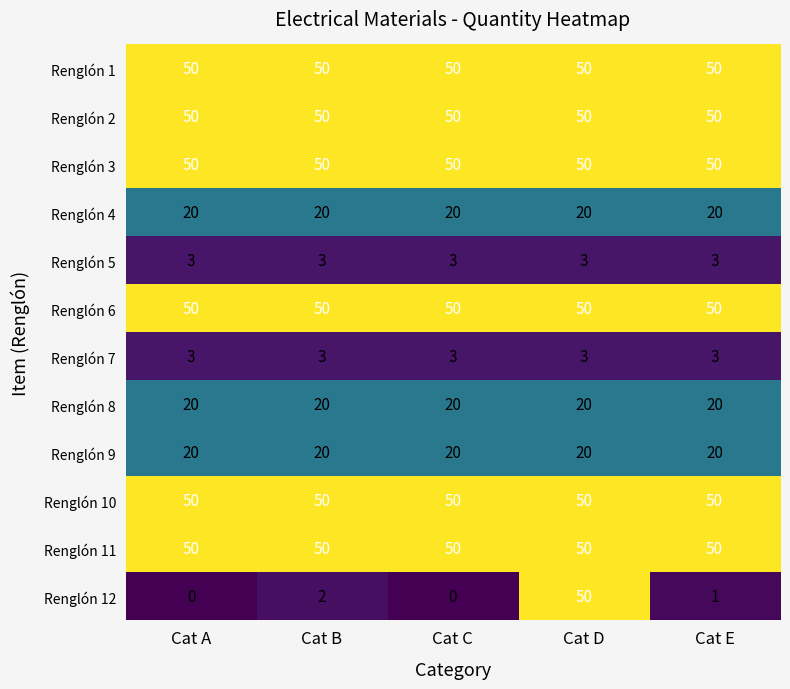

What is the minimum value for Renglón 3?

50